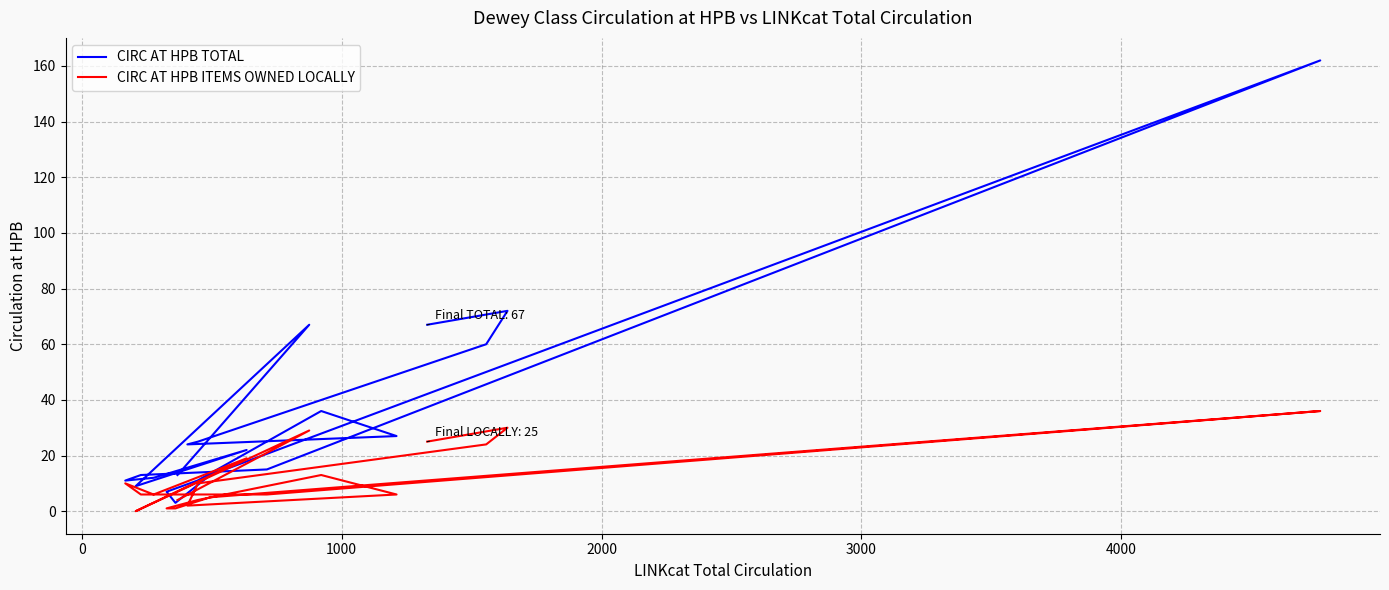

Reading left to right, extract all data points from this chart.

CIRC AT HPB TOTAL: 13	67	9	22	12	11	13	15	162	13	3	7	11	36	27	24	25	60	72	67
CIRC AT HPB ITEMS OWNED LOCALLY: 4	29	0	19	6	10	6	6	36	5	1	1	4	13	6	2	10	24	30	25